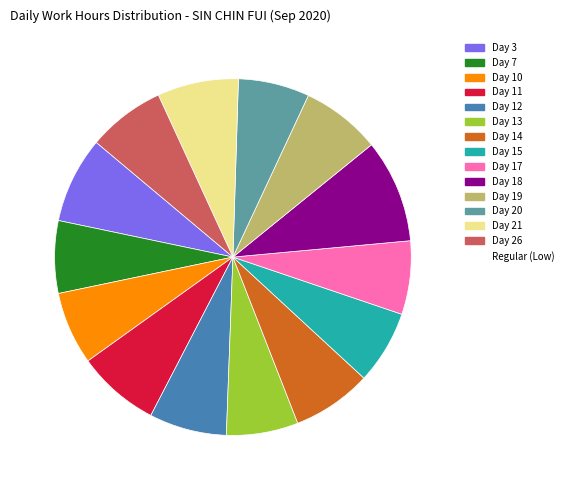

To the nearest percent, what is the difference between the largest and smallest slice percentages?

3%